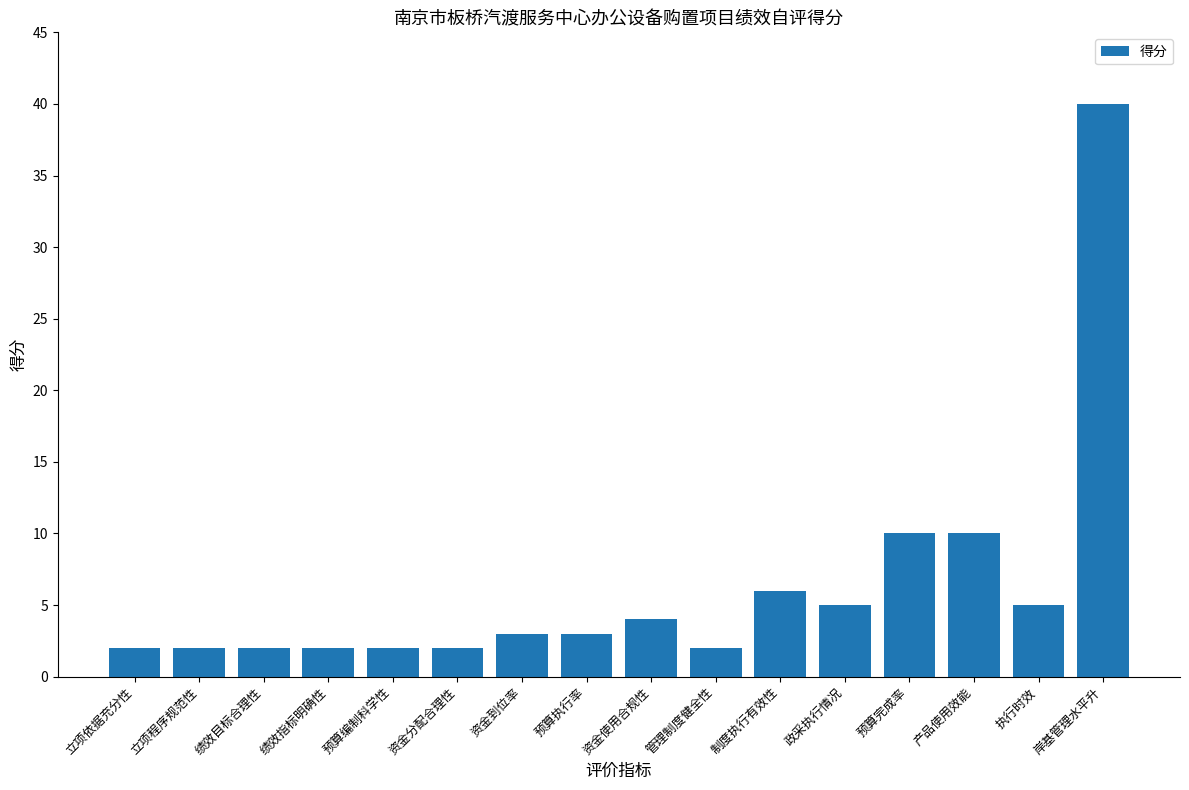

What position from the right is 资金分配合理性?

11